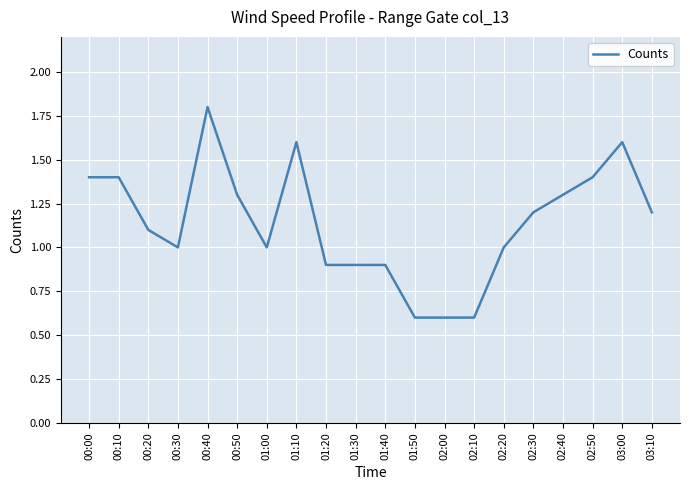

What position from the left is 03:00?

19